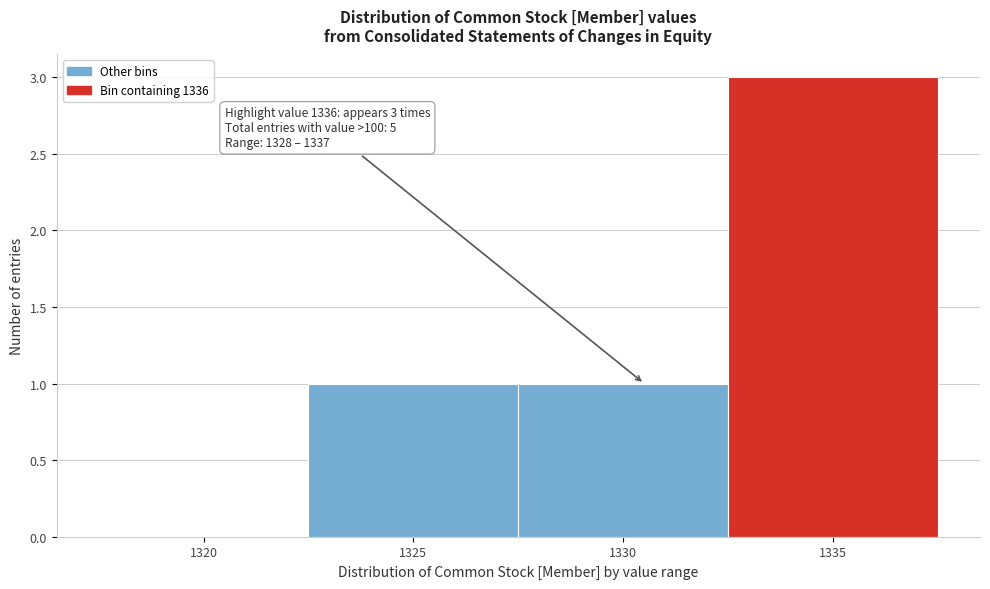

Reading left to right, transcribe all the data shown in this chart.

1320=0	1325=1	1330=1	1335=3